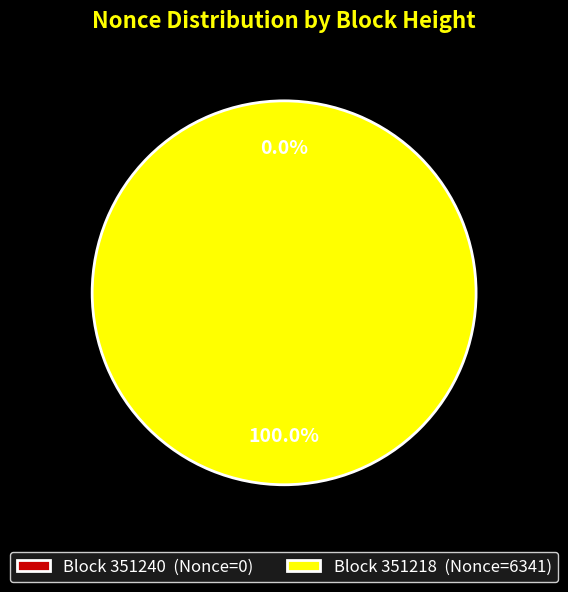

How much of the chart is everything except 351240?

100.0%